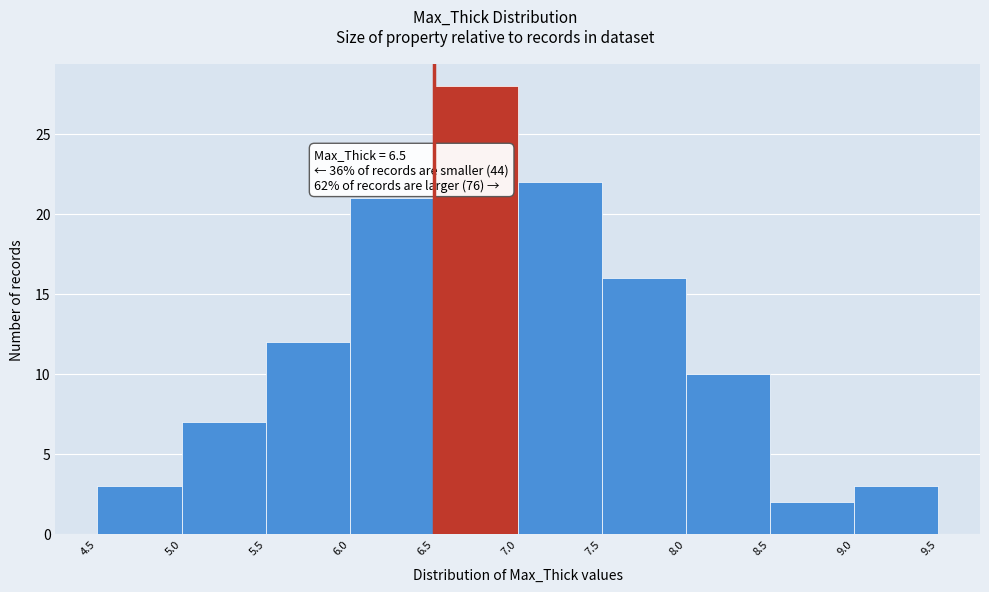

Which range on the x-axis has the tallest bar?

6.5 to 7.0